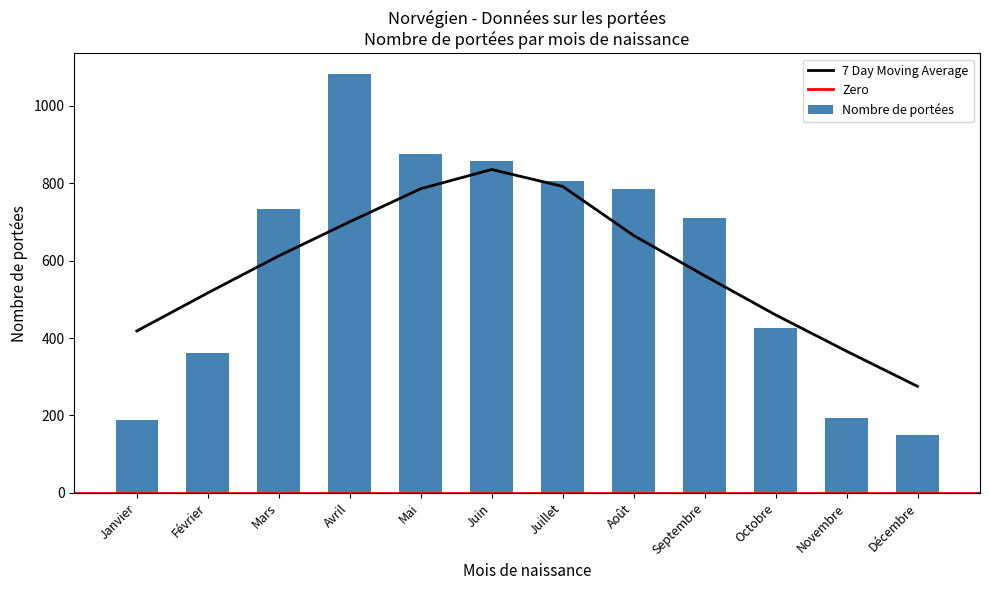

What is the greatest value displayed?

1081